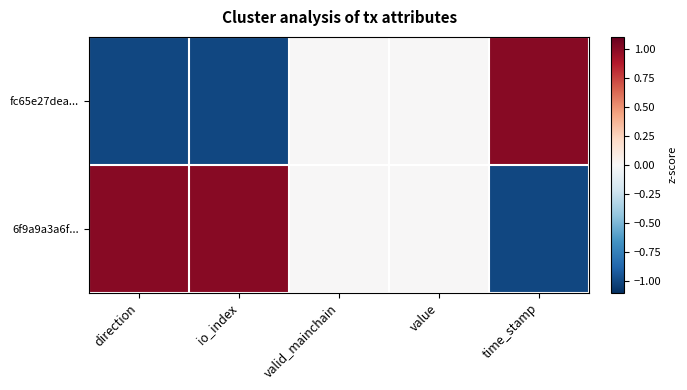

What is the difference between the highest and lowest values at io_index?

2